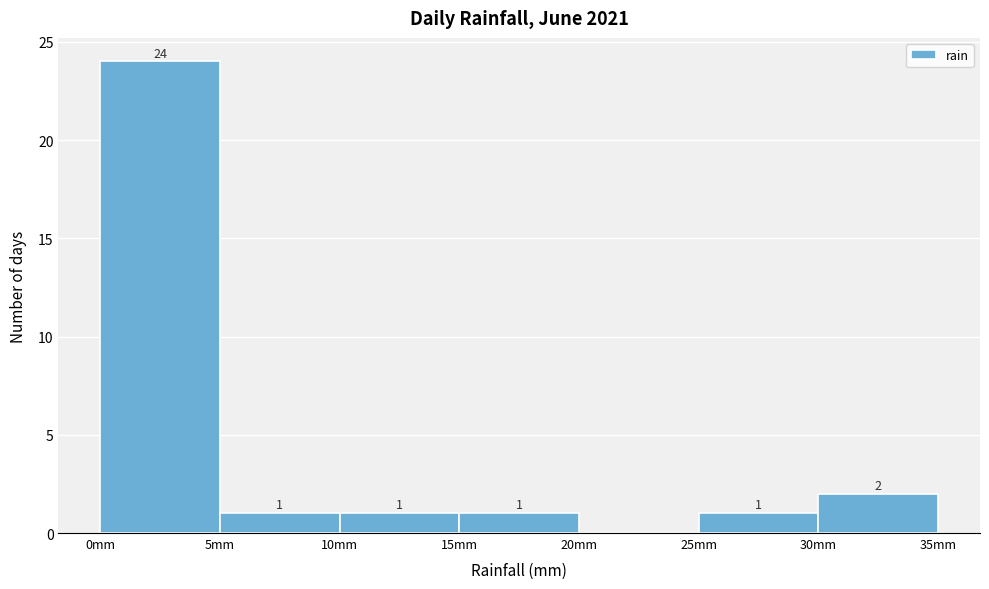

Which range on the x-axis has the tallest bar?

0 to 5